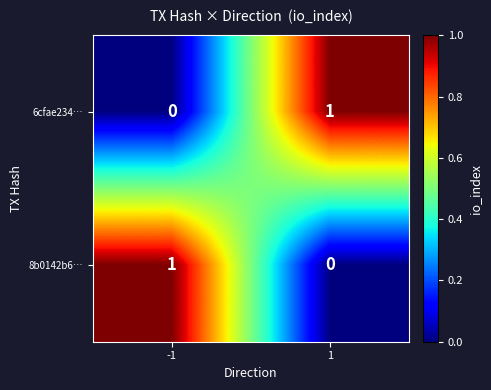

Reading left to right, extract all data points from this chart.

6cfae234…: -1=0	1=1
8b0142b6…: -1=1	1=0